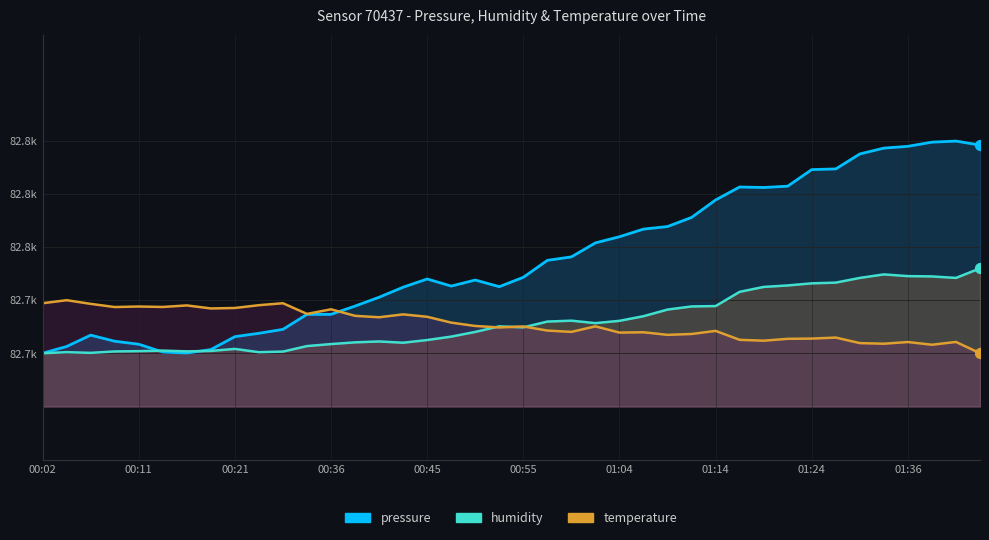

Which series has the largest total across all categories?

pressure